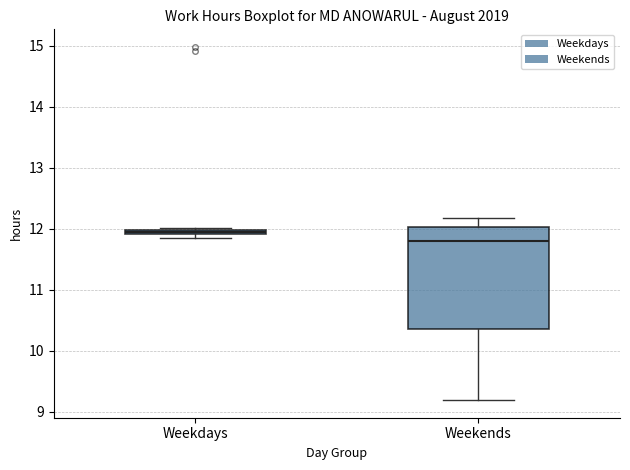

Comparing the boxes themselves (not the whiskers), which one is the tallest?

Weekends